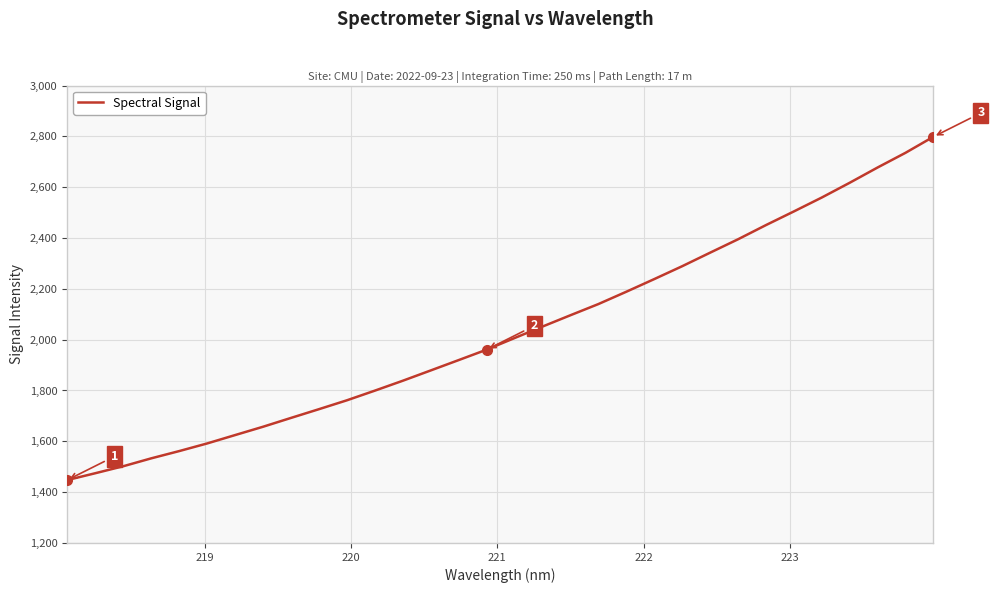

What is the difference between the maximum and minimum values?

1350.9